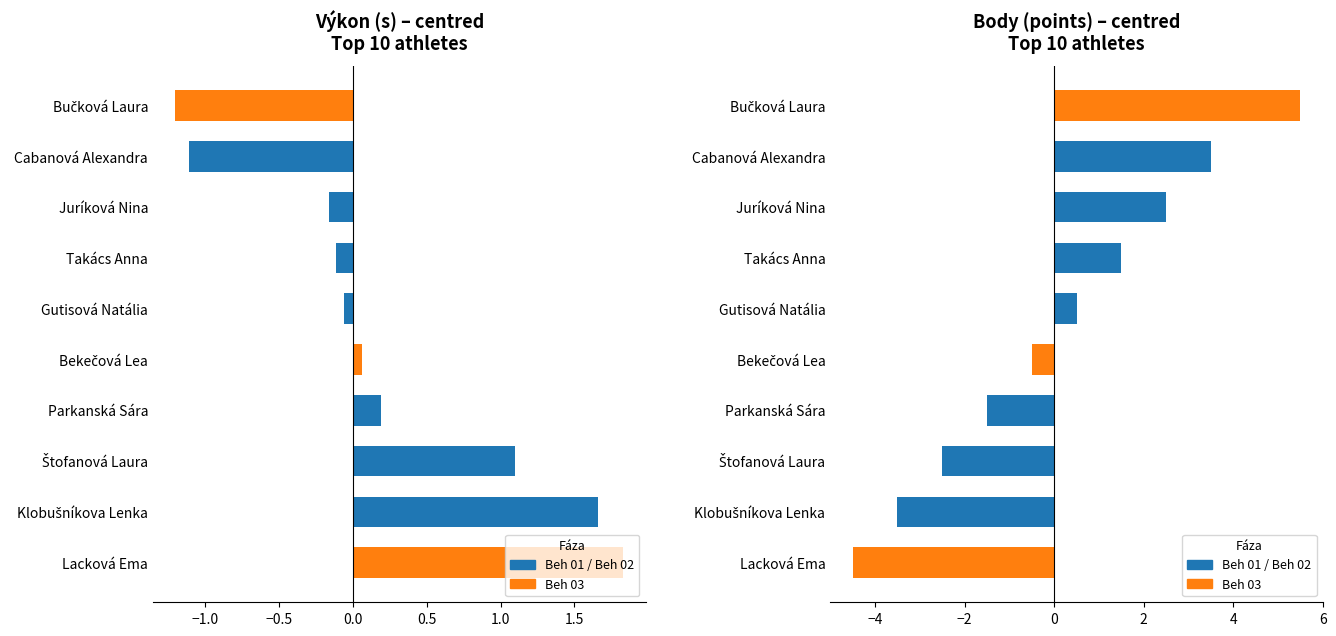

Which series has the largest range (max minus min)?

Body